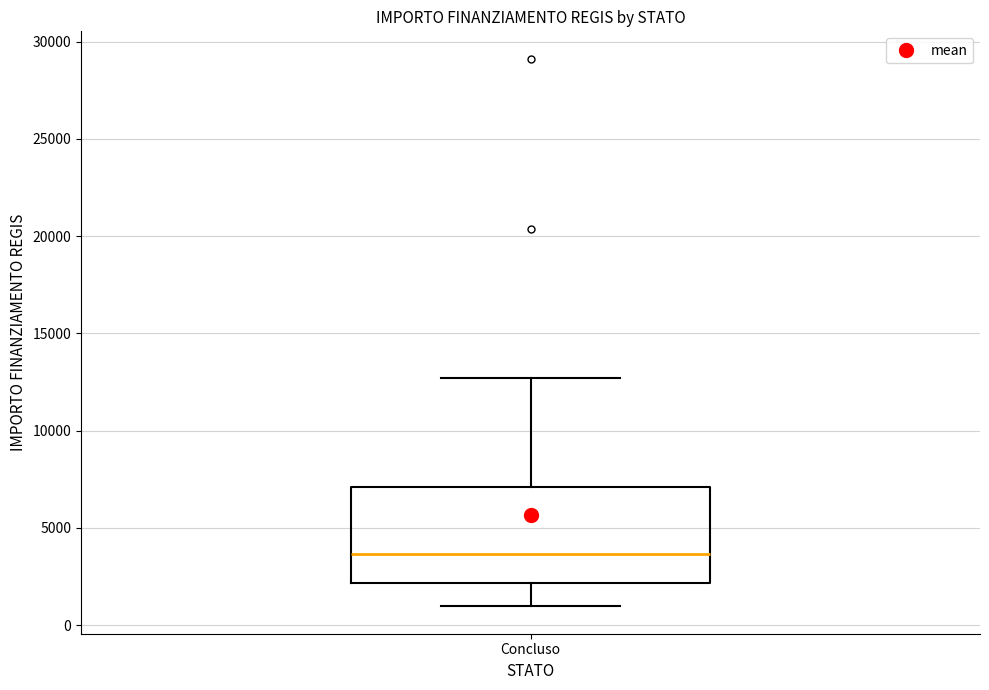

Read this box plot against the y-axis: the position of the median line, the range covered by the box, and the ends of both whiskers. The values are not printed on the chart, so give them approximately, as read against the axis.

median 3500, box 2000 to 7000, whiskers 1000 to 12500